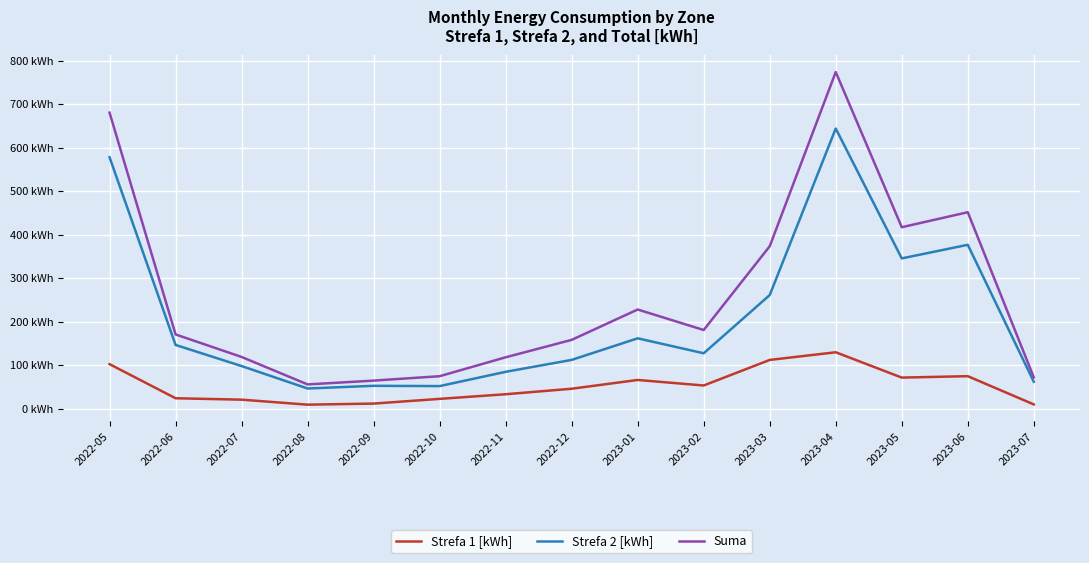

Reading left to right, list all the values displayed in this chart.

Strefa 1 [kWh]: 102.5	24.1	20.9	9.4	11.9	22.7	33.4	46.0	66.2	53.5	112.2	129.8	71.6	74.9	10.0
Strefa 2 [kWh]: 577.7	146.6	98.1	46.5	52.7	52.1	84.9	112.3	161.8	127.5	261.2	643.8	345.5	376.6	62.1
Suma: 680.2	170.7	119.0	55.9	64.7	74.8	118.2	158.3	228.0	180.9	373.4	773.6	417.1	451.5	72.1